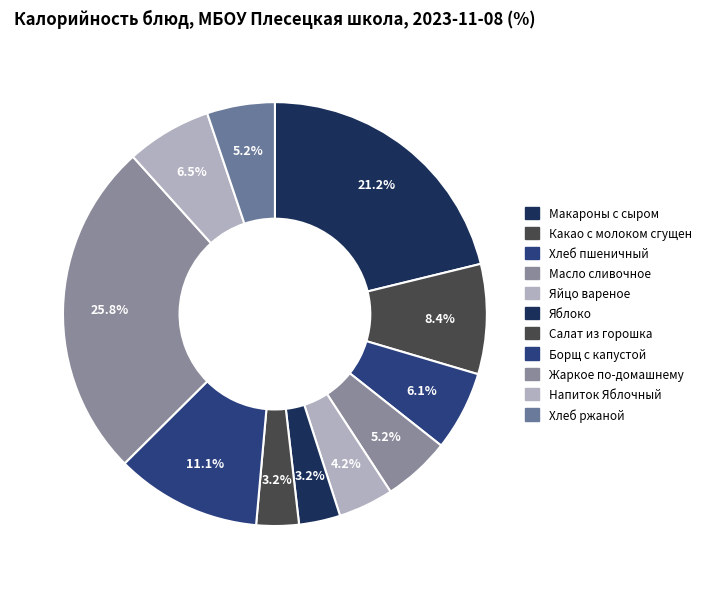

Count the number of slices in the pie.

11